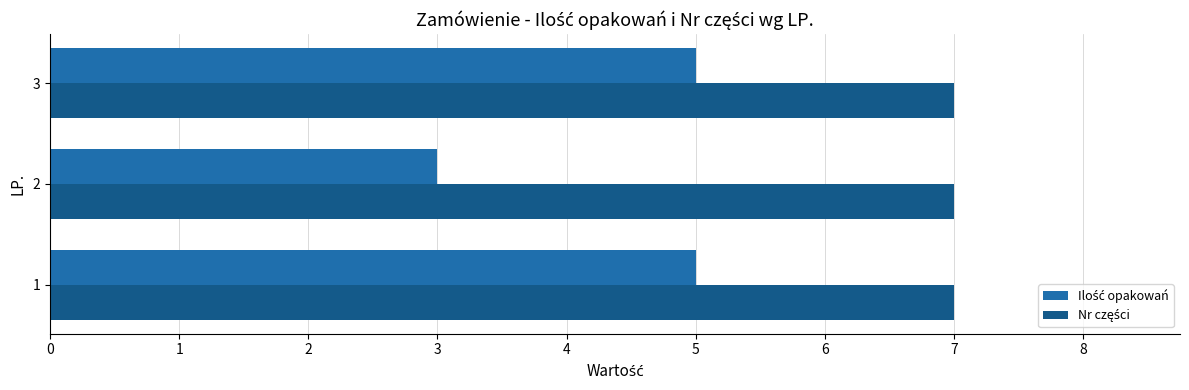

What is the smallest value displayed?

3